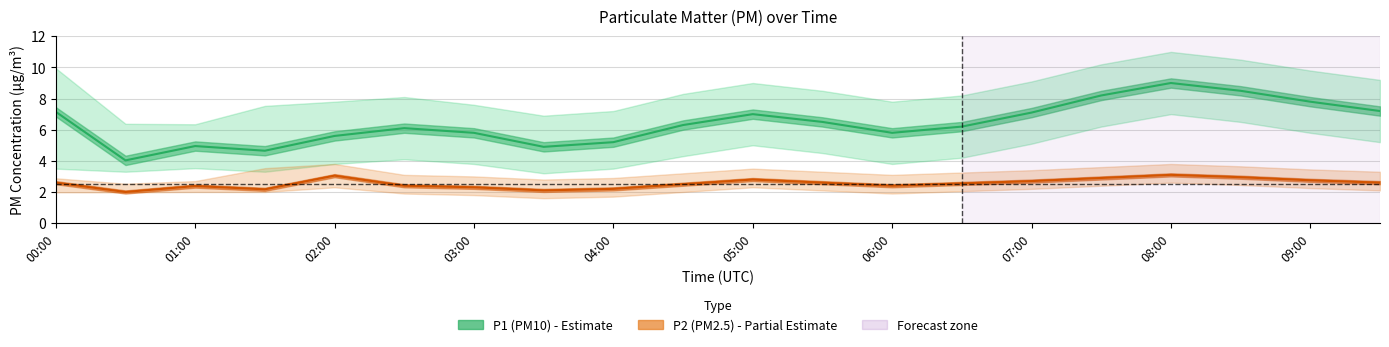

At how many categories does at least one series exceed 6?

12